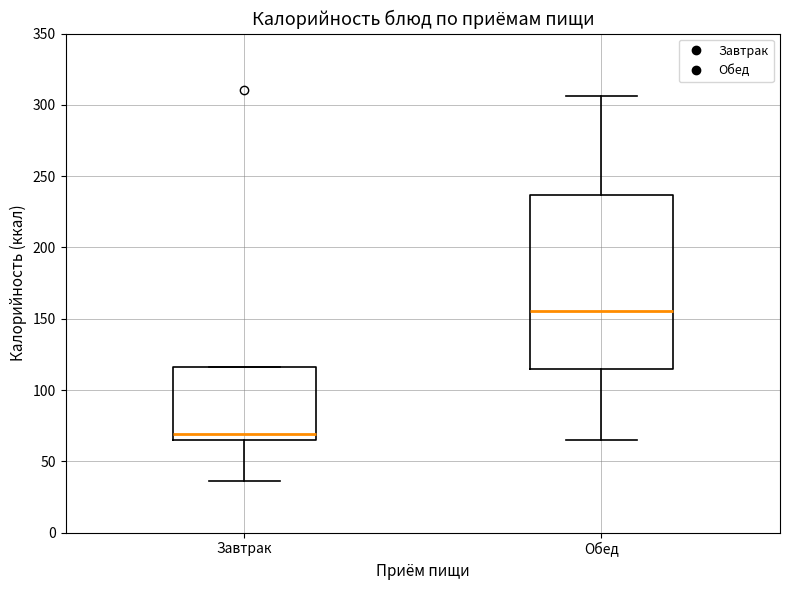

Where does the lower whisker of the box for Завтрак end on the y-axis? The values are not printed on the chart, so give them approximately, as read against the axis.

35